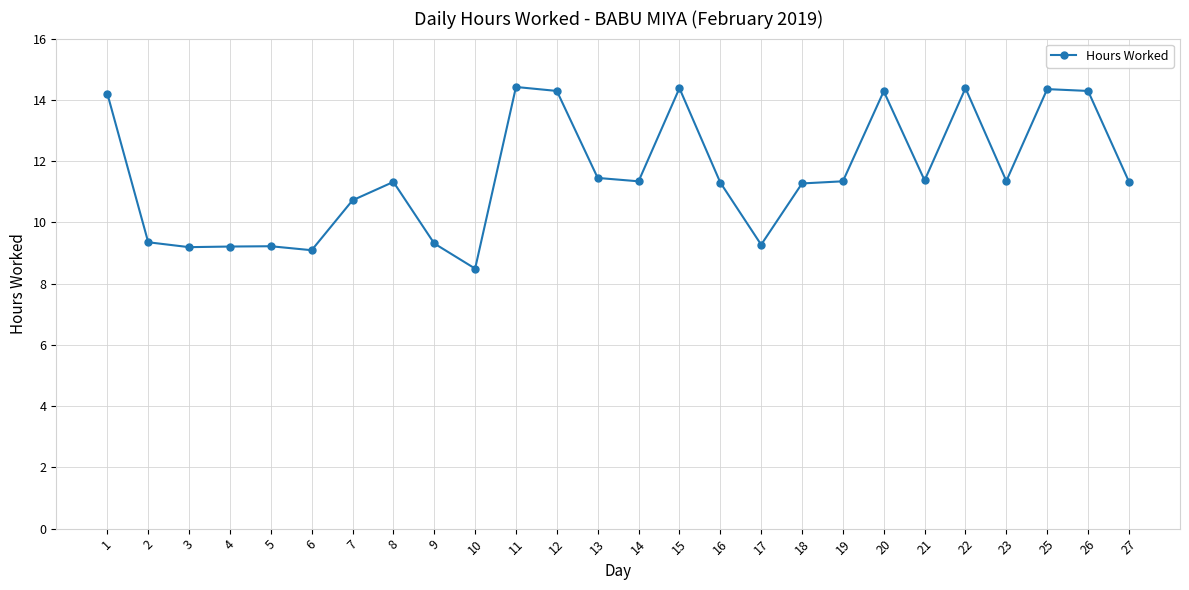

What is the smallest value displayed?

8.5